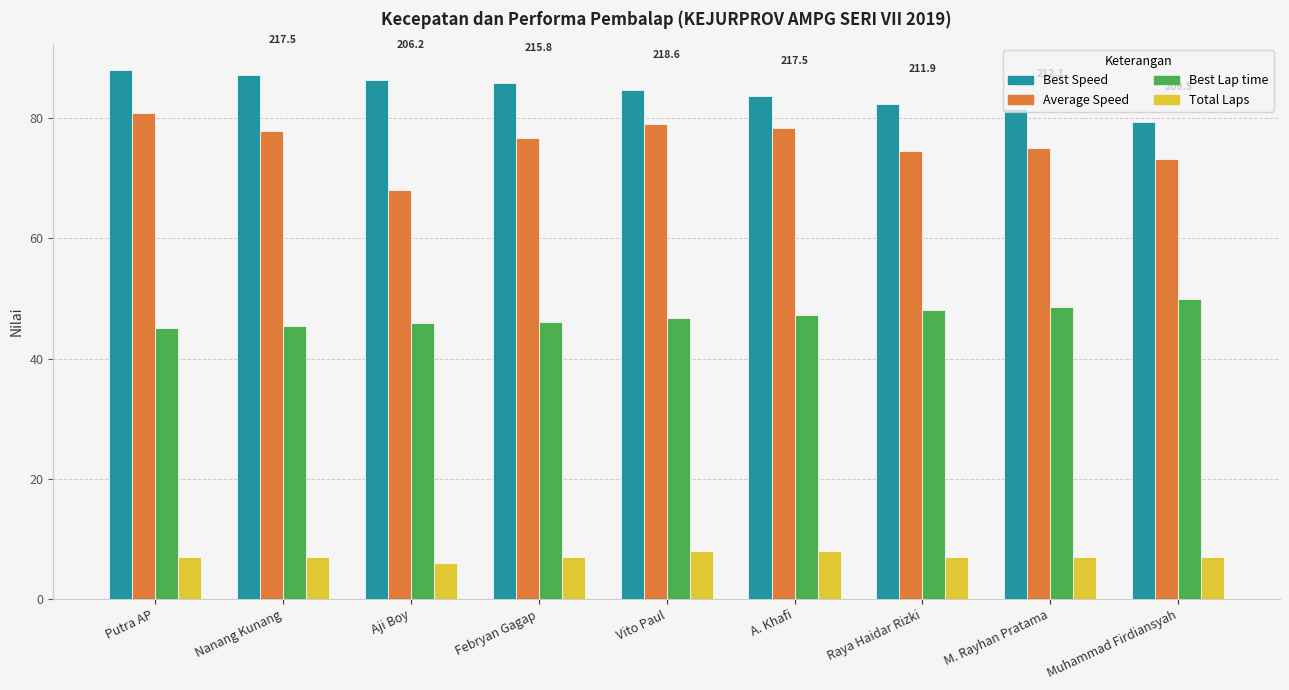

Which series has the largest range (max minus min)?

Average Speed